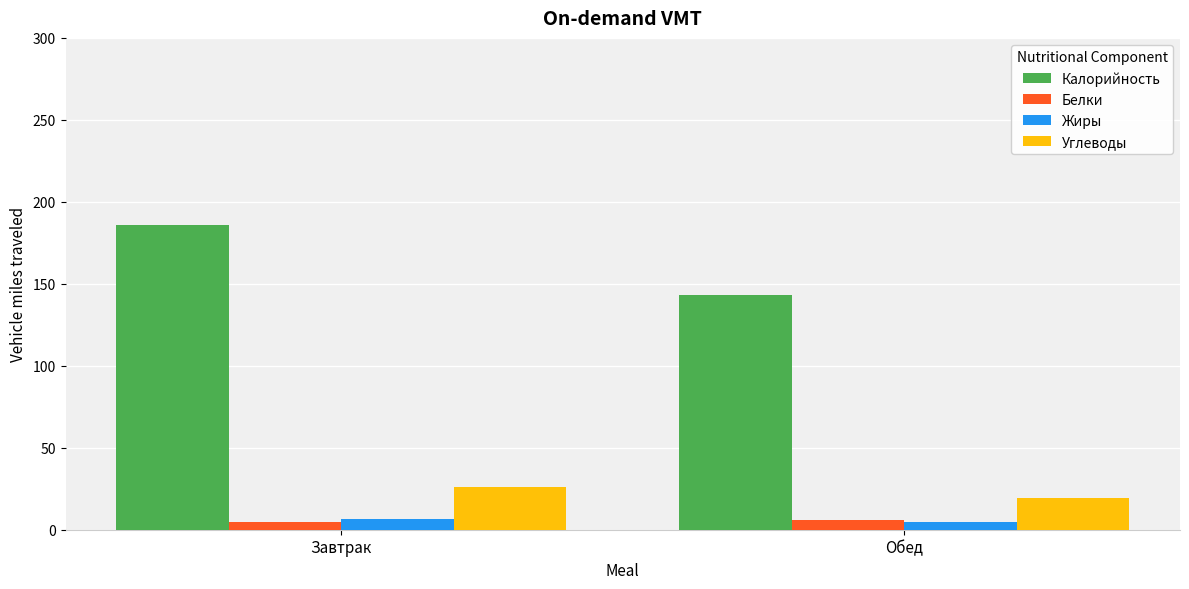

True or false: Калорийность has a value of 142.9 at Обед.

True